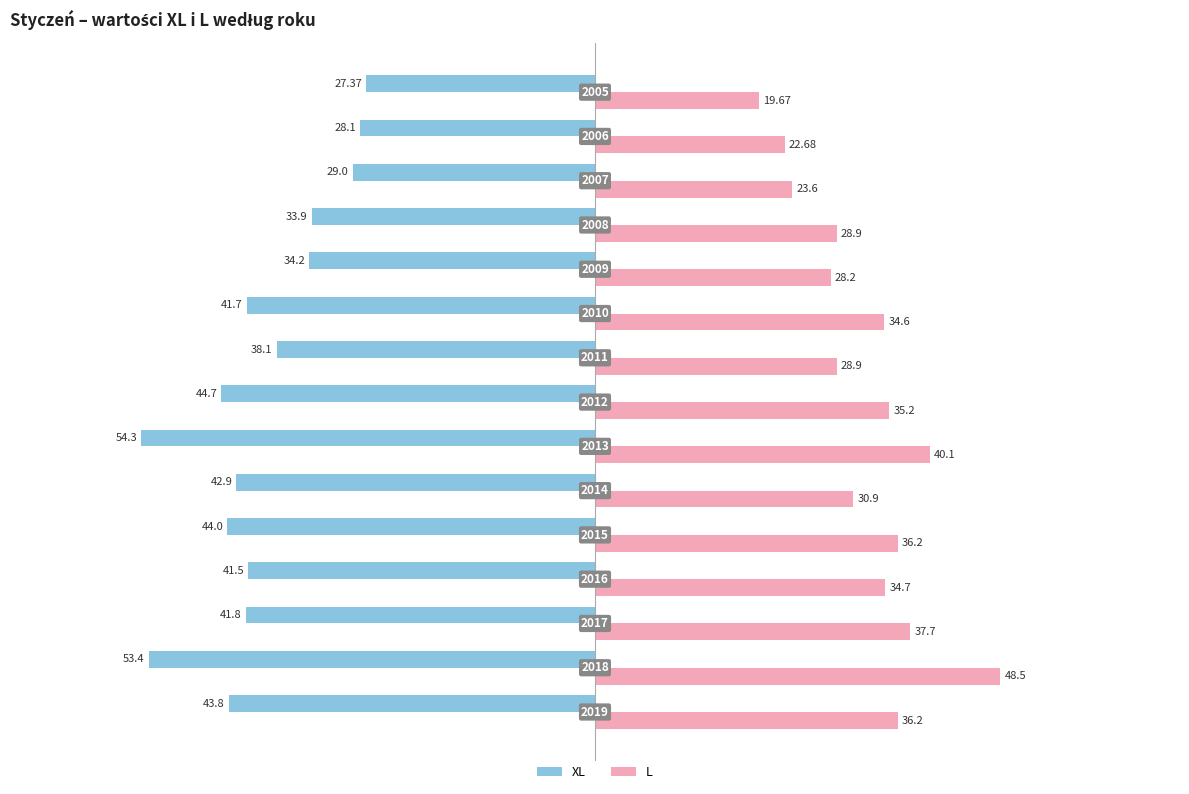

Reading left to right, transcribe all the data shown in this chart.

XL (styczeń): -43.8	-53.4	-41.8	-41.5	-44.0	-42.9	-54.3	-44.7	-38.1	-41.7	-34.2	-33.9	-29.0	-28.1	-27.4
L (styczeń): 36.2	48.5	37.7	34.7	36.2	30.9	40.1	35.2	28.9	34.6	28.2	28.9	23.6	22.7	19.7